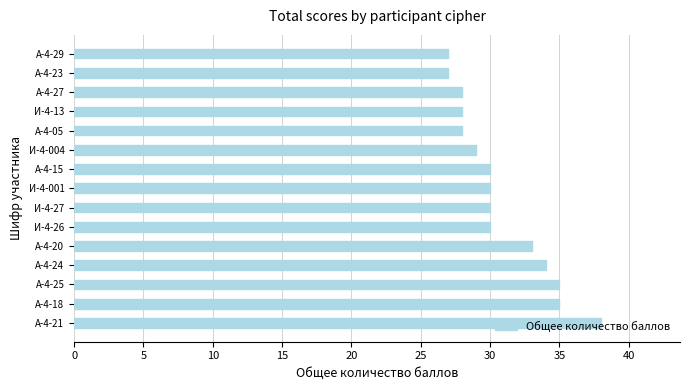

The chart shows a value of 57 at А-4-25. True or false?

False